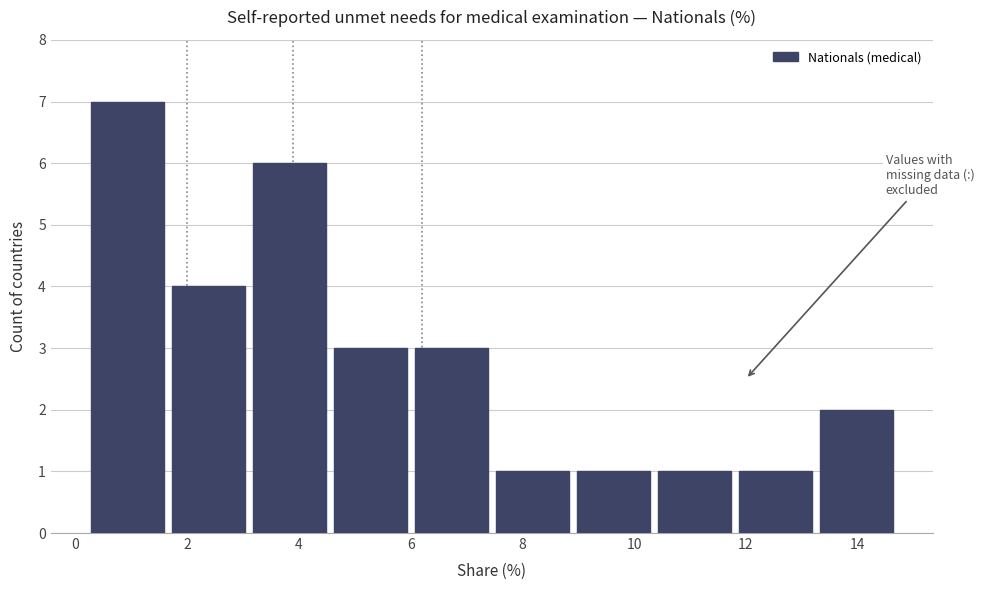

Over which range of the x-axis is the bar tallest?

0.20 to 1.65